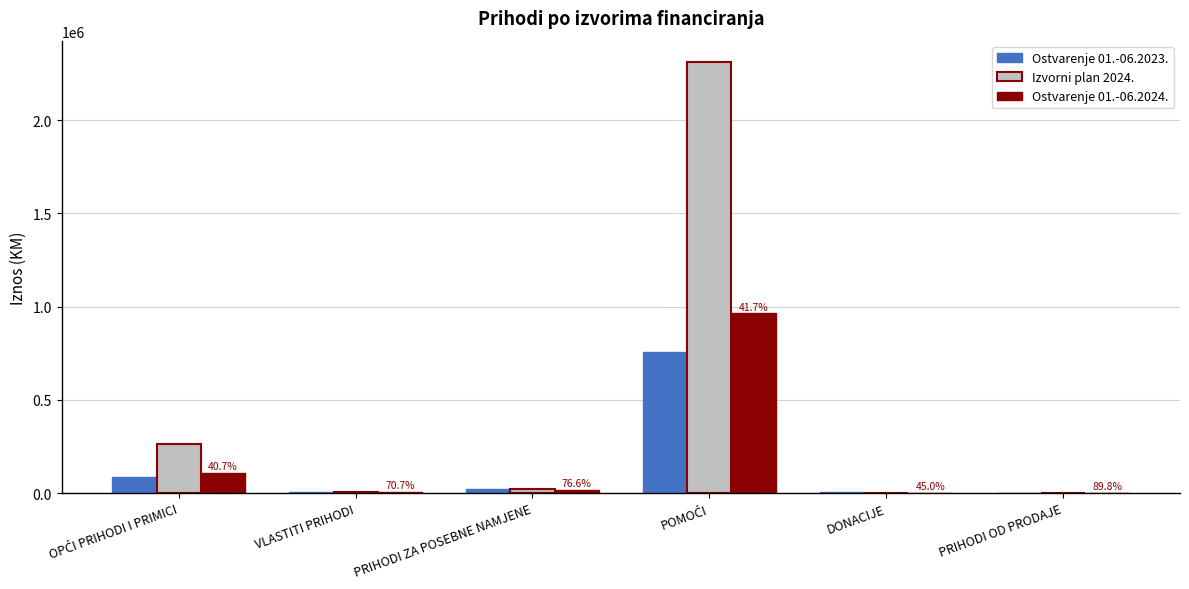

Which series has the largest total across all categories?

Izvorni plan 2024.